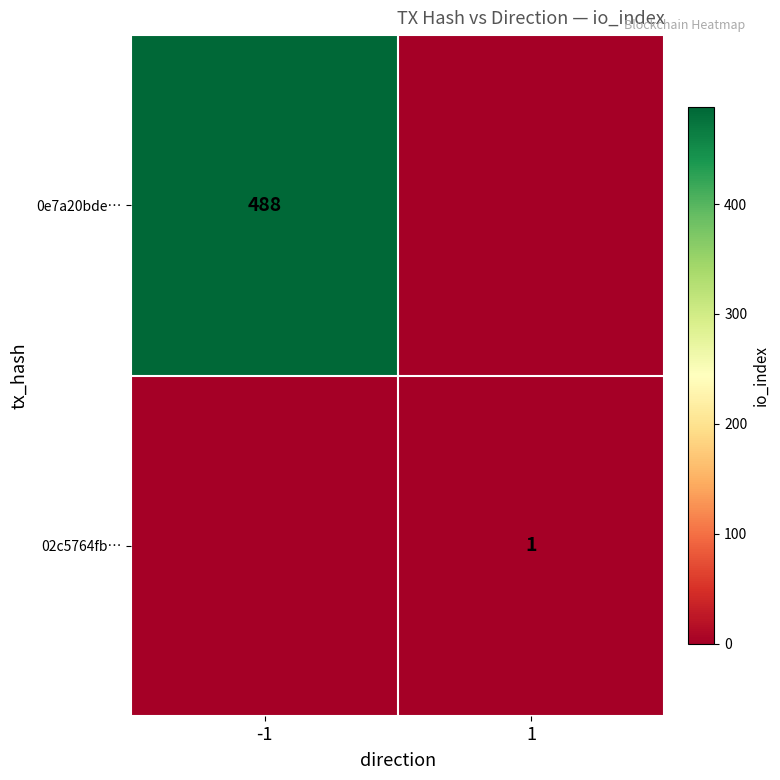

True or false: 0e7a20bde… has a value of 488 at -1.

True